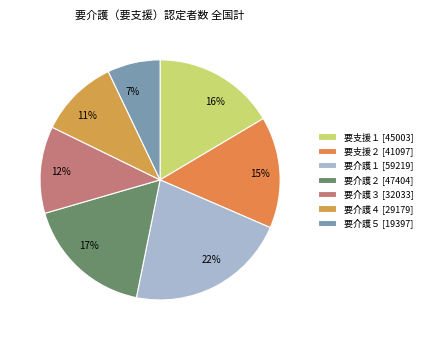

What percentage is the 要支援２ slice, to the nearest percent?

15%